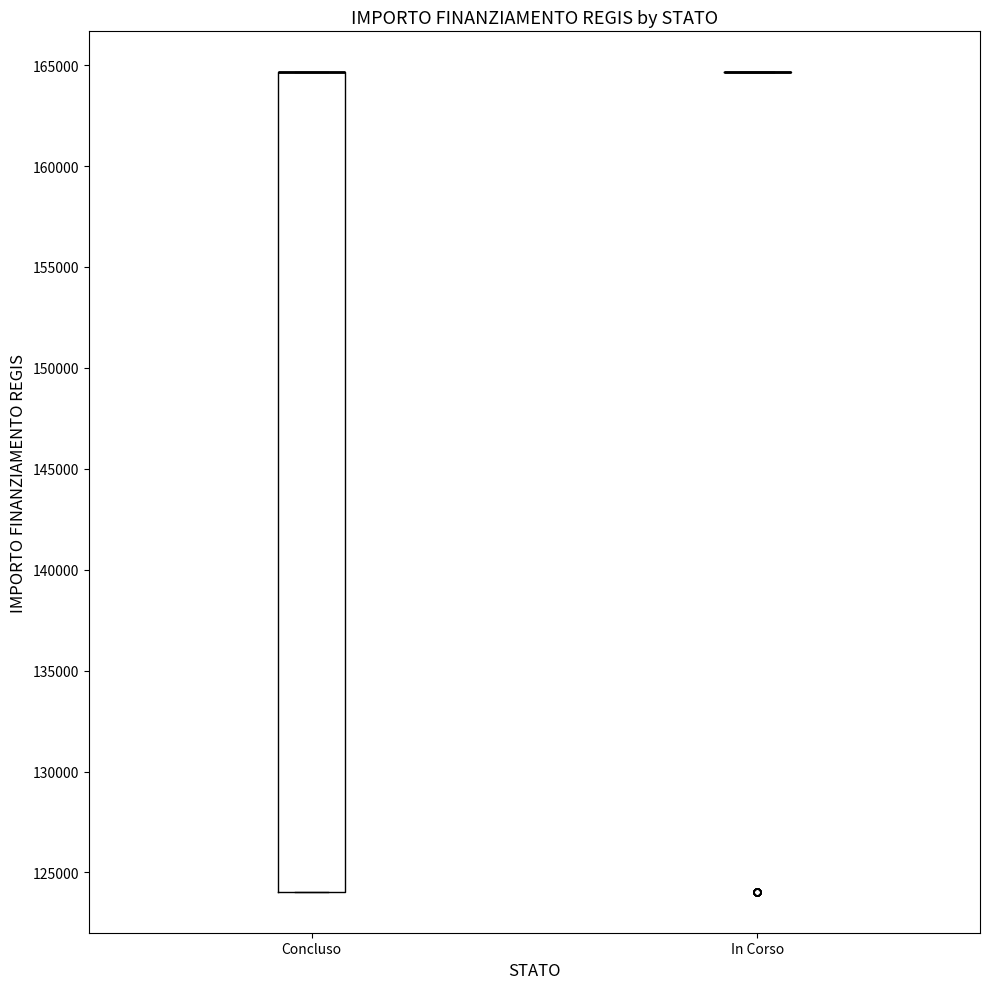

Which box is the tallest, from its lower edge to its upper edge?

Concluso